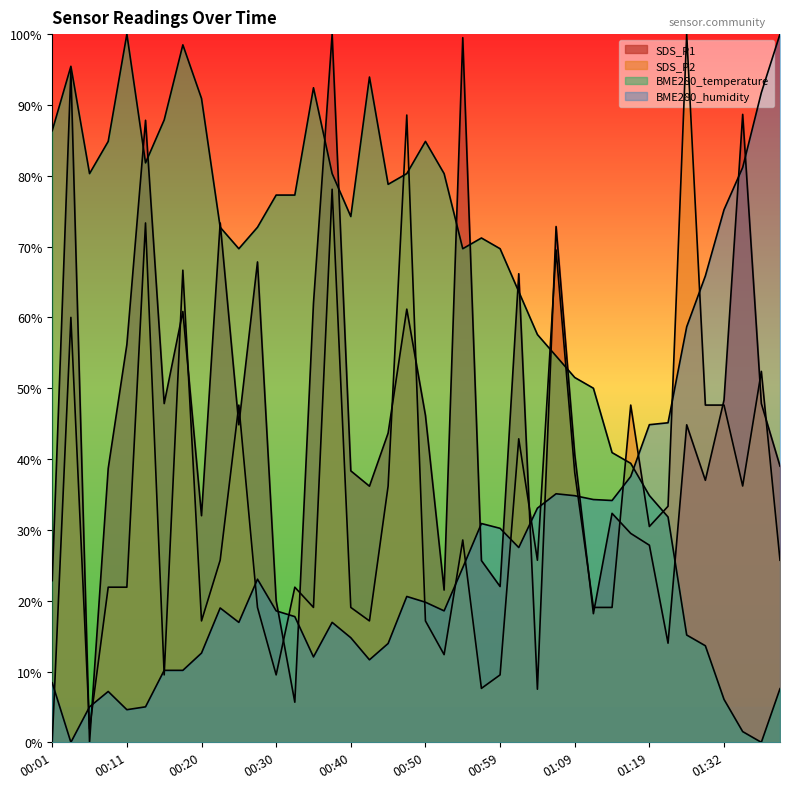

The value of BME280_humidity at 00:55 is 24.7. True or false?

True